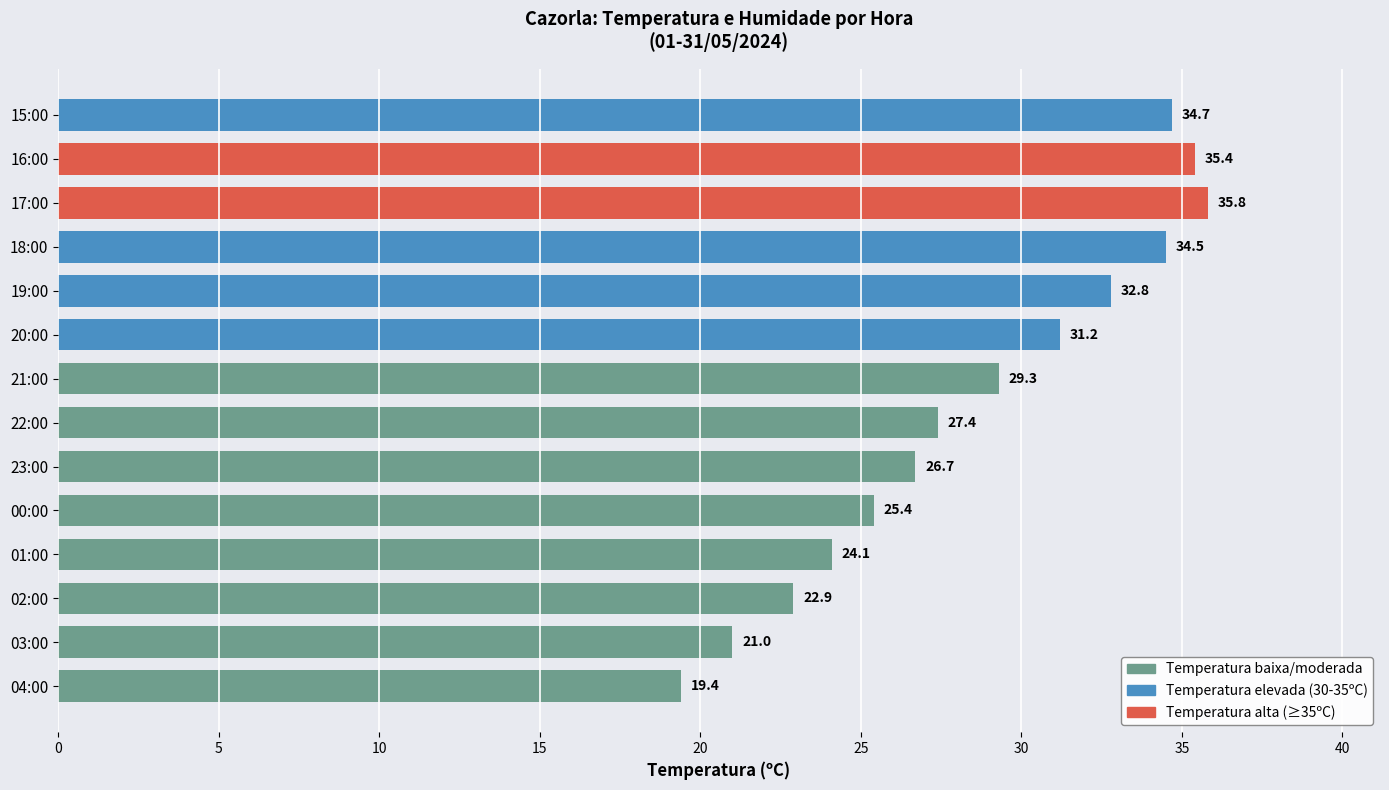

What is the change in value from 03:00 to 00:00?

+4.4